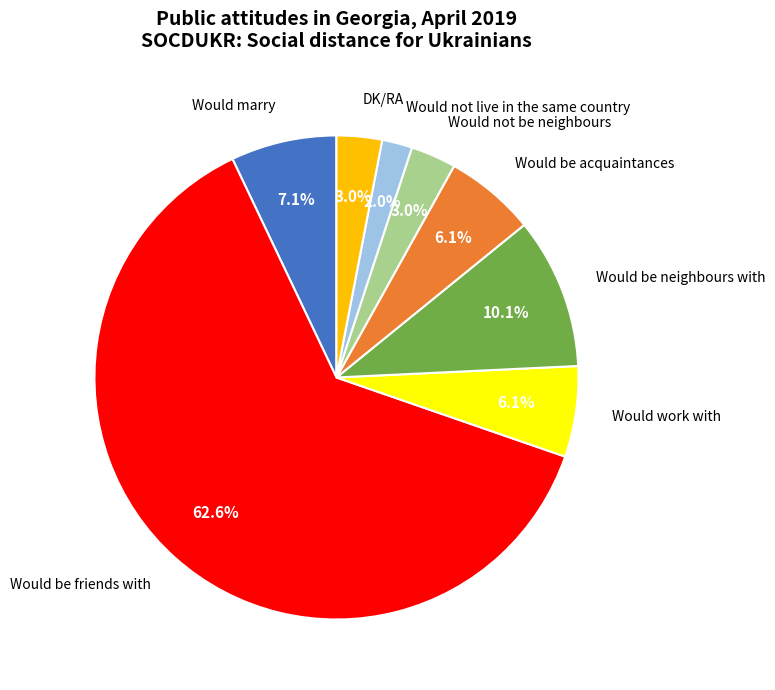

How many segments does this pie chart have?

8